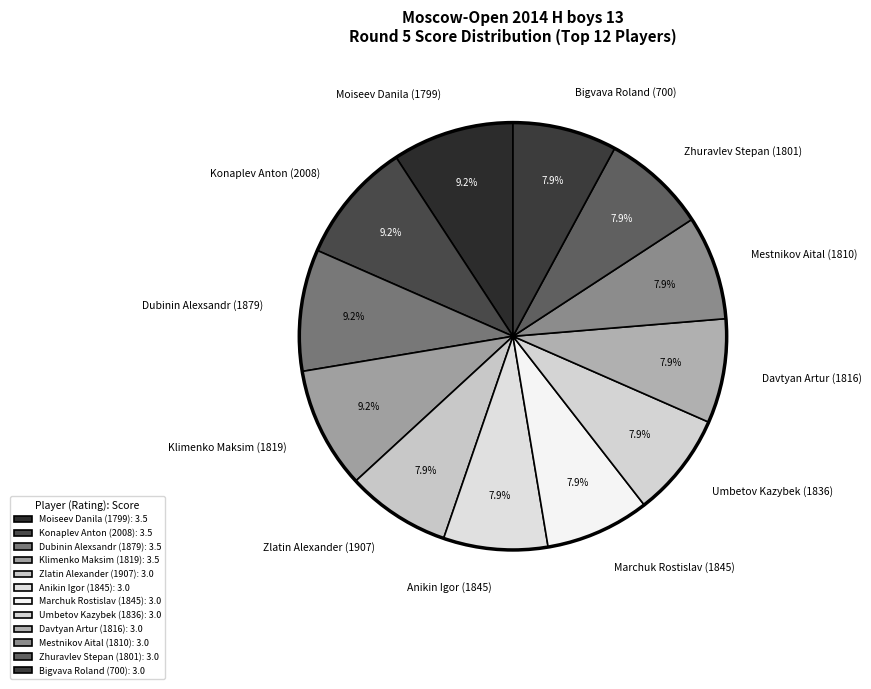

To the nearest percent, what portion does Konaplev Anton (2008) represent?

9%